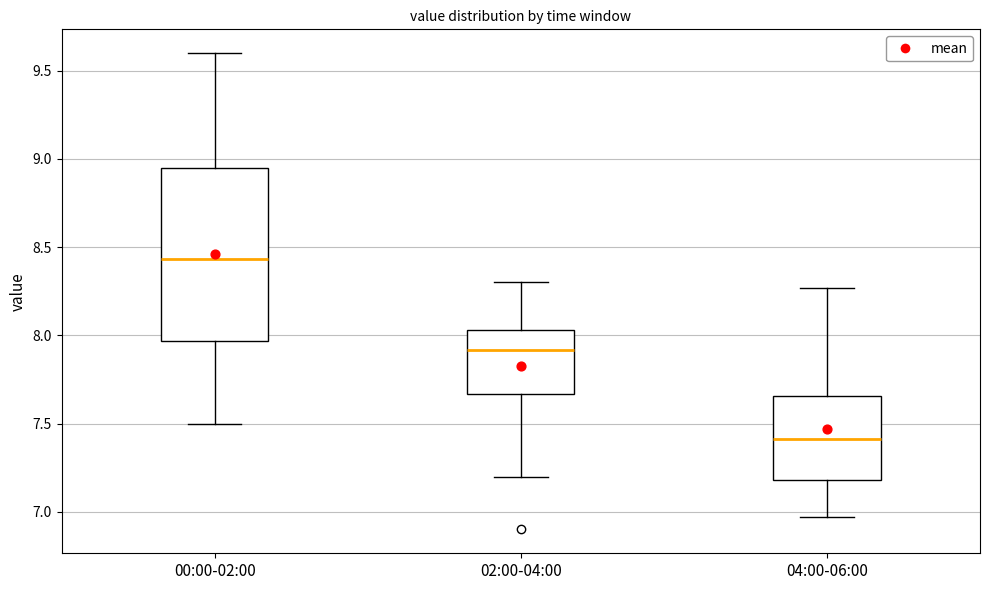

Reading left to right, transcribe this box plot: for each box, give where its median line is, the range the box spans, and where its two whiskers end, as read against the y-axis. The values are not printed on the chart, so give them approximately, as read against the axis.

00:00-02:00: median 8.45, box 7.95 to 8.95, whiskers 7.50 to 9.60
02:00-04:00: median 7.90, box 7.65 to 8.05, whiskers 7.20 to 8.30
04:00-06:00: median 7.40, box 7.20 to 7.65, whiskers 6.95 to 8.25